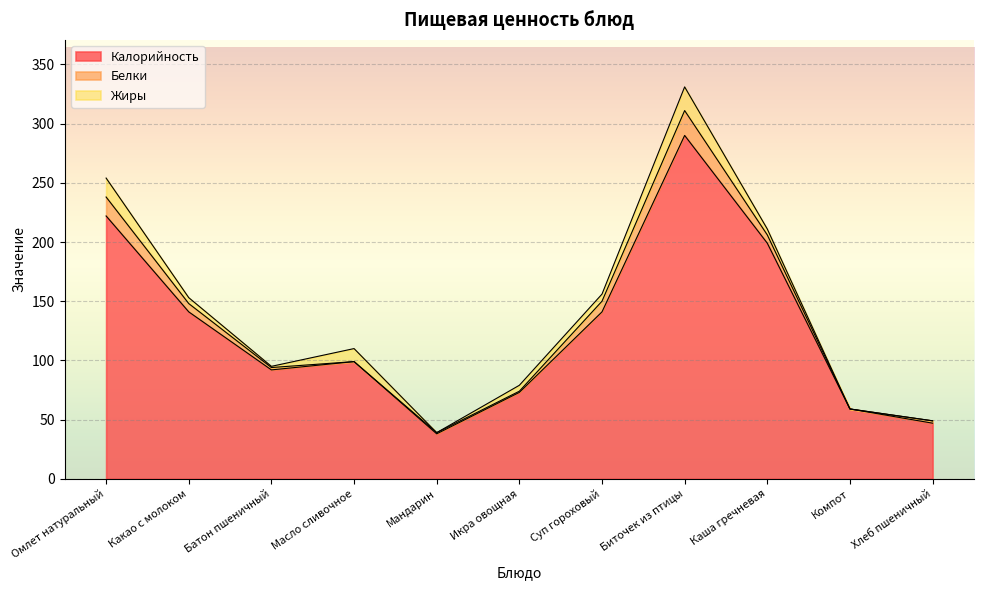

What is the sum of all Жиры values?

69